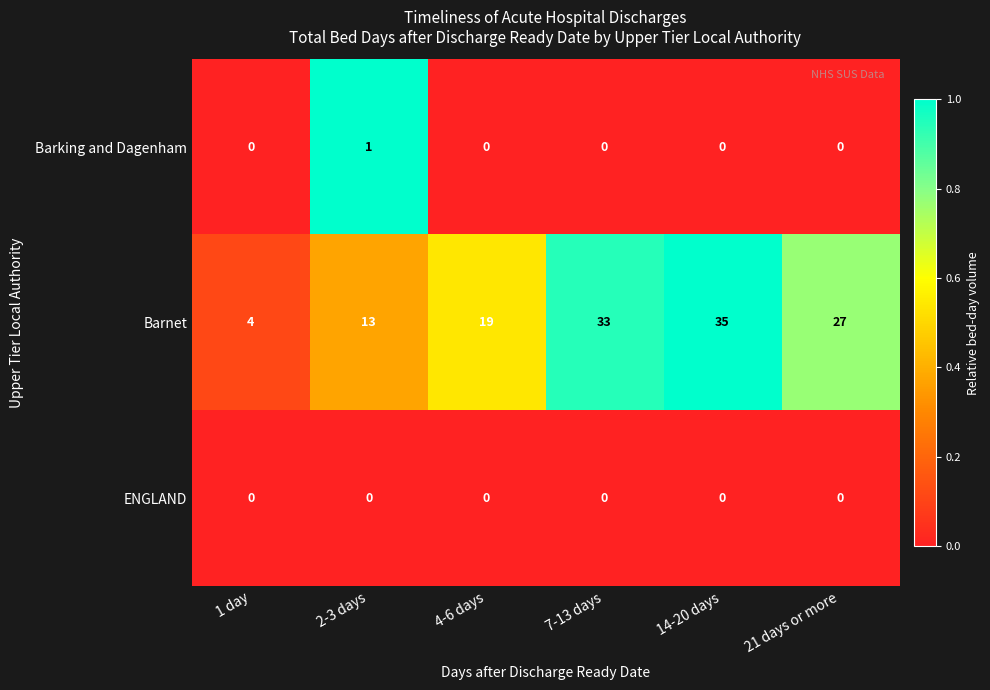

Where is Barnet nearest to the value 19?

4-6 days